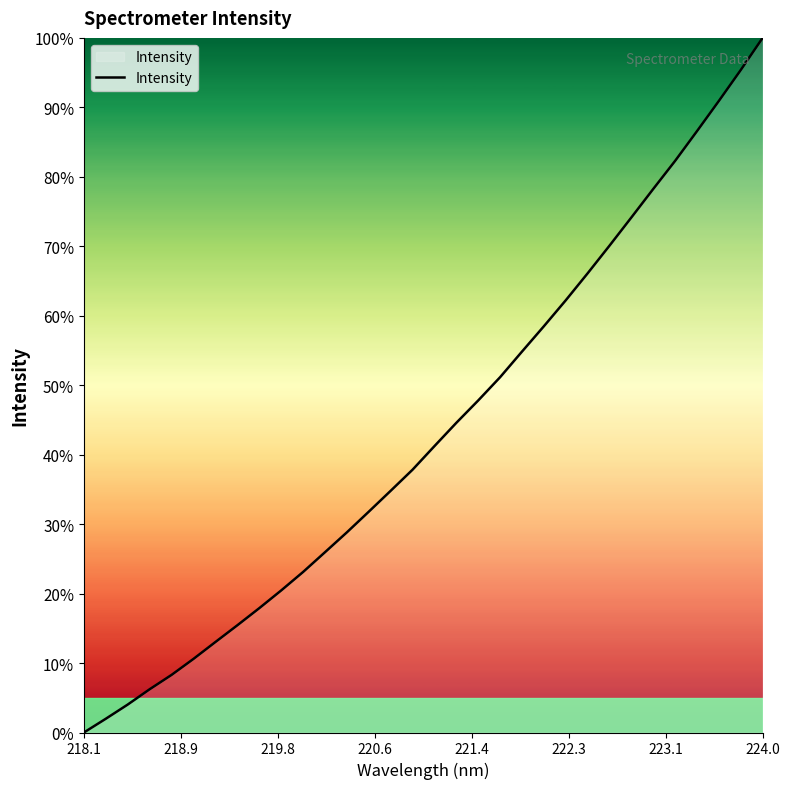

What is the greatest value displayed?

100.0